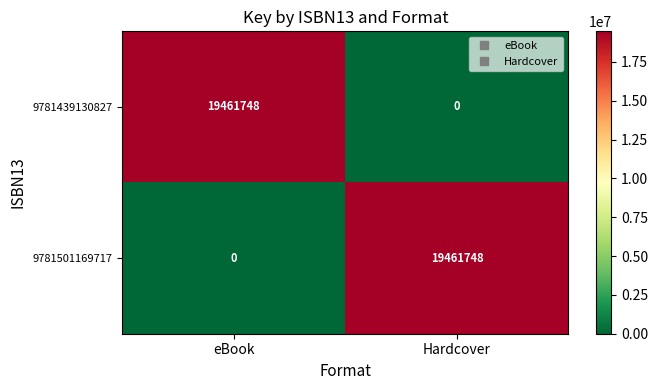

Is it true that 9781501169717 equals 30215128 at Hardcover?

False